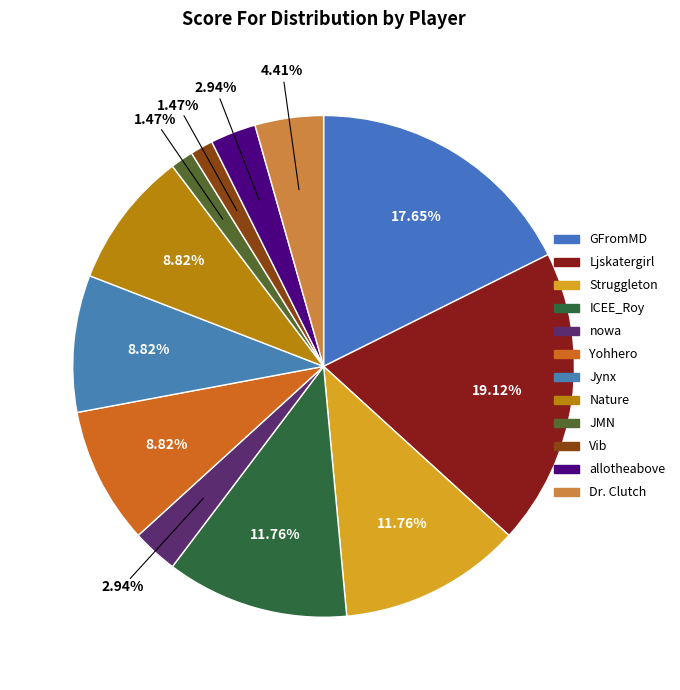

The Dr. Clutch slice represents 4% of the pie. True or false?

True